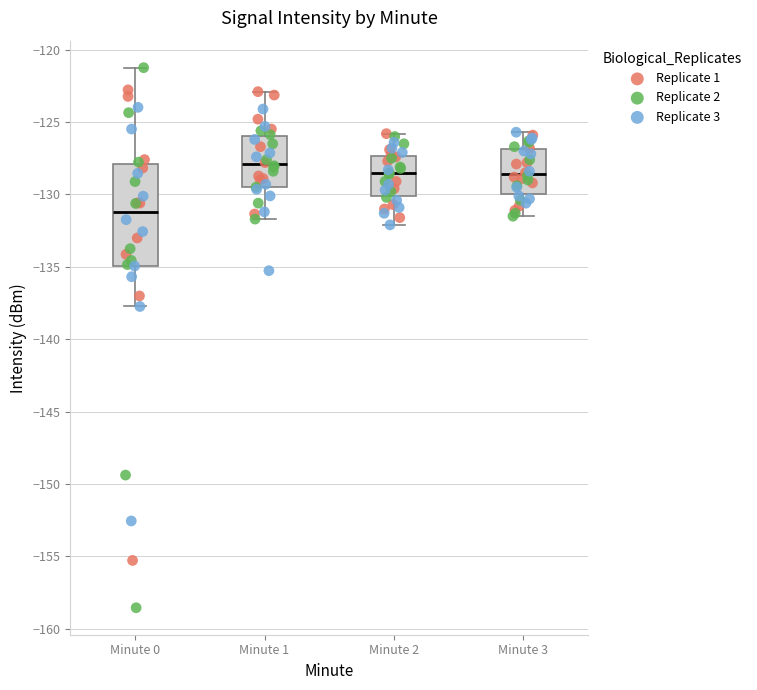

Where does the median line of the box for Minute 0 sit on the y-axis? The values are not printed on the chart, so give them approximately, as read against the axis.

-131.0